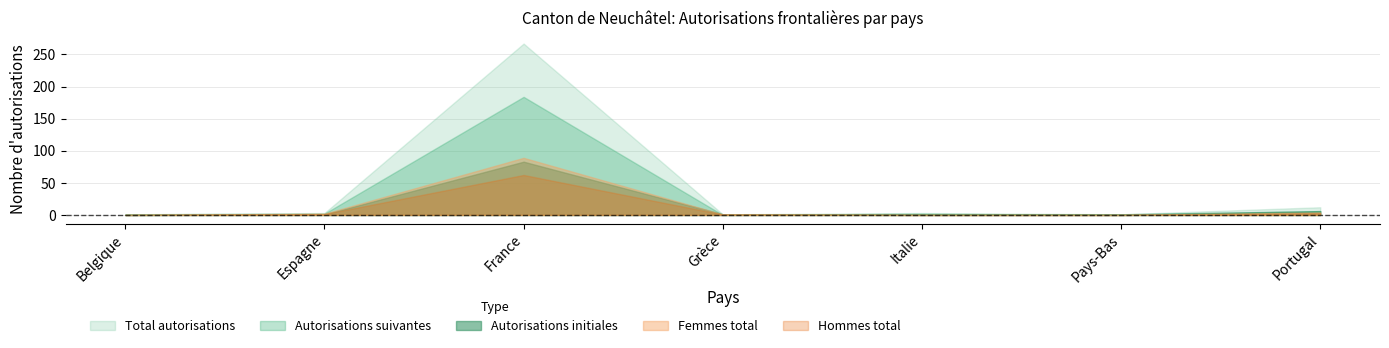

Does the chart have visible grid lines?

Yes